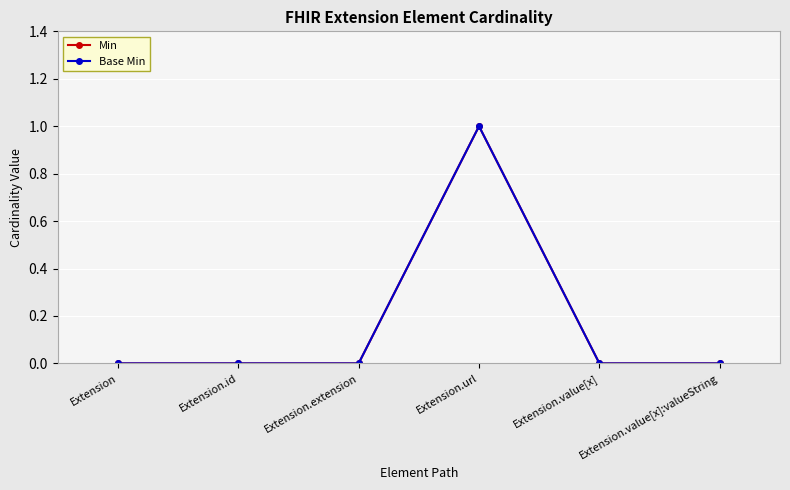

Does the chart have visible grid lines?

Yes